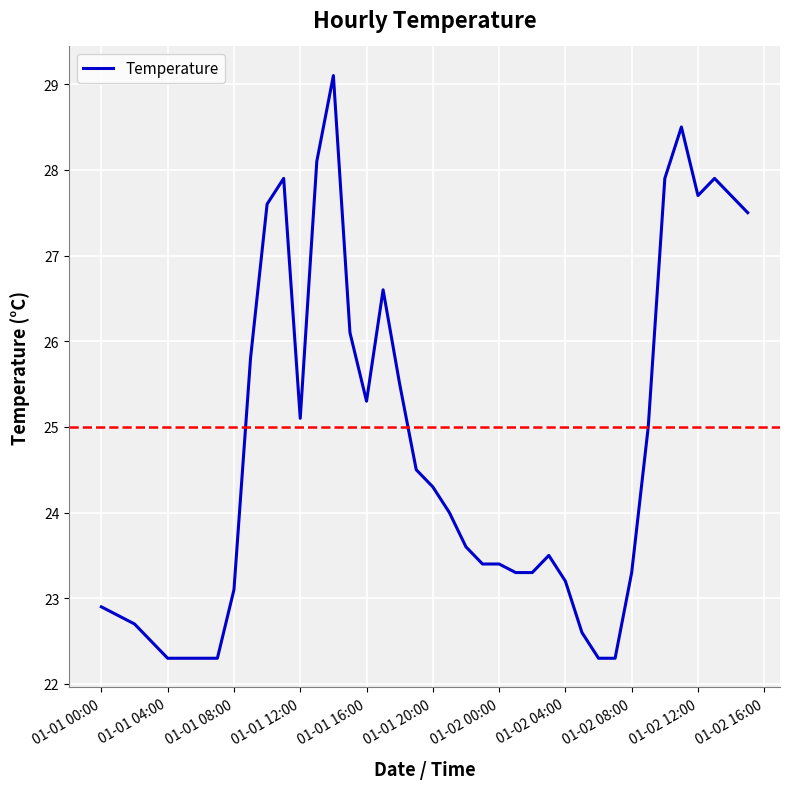

What is the greatest value displayed?

29.1